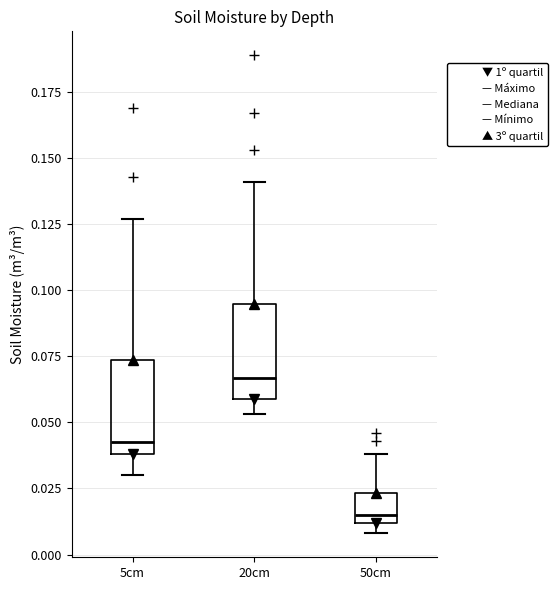

Reading left to right, read every box against the y-axis: the position of its median line, the range the box covers, and the ends of its whiskers. The values are not printed on the chart, so give them approximately, as read against the axis.

5cm: median 0.045, box 0.040 to 0.075, whiskers 0.030 to 0.125
20cm: median 0.065, box 0.060 to 0.095, whiskers 0.055 to 0.140
50cm: median 0.015, box 0.010 to 0.025, whiskers 0.010 (just below the box's lower edge) to 0.040